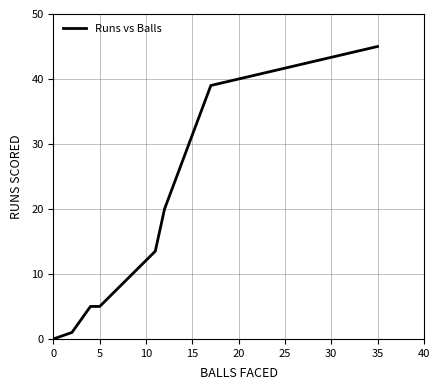

What is the sum of all values?

128.5